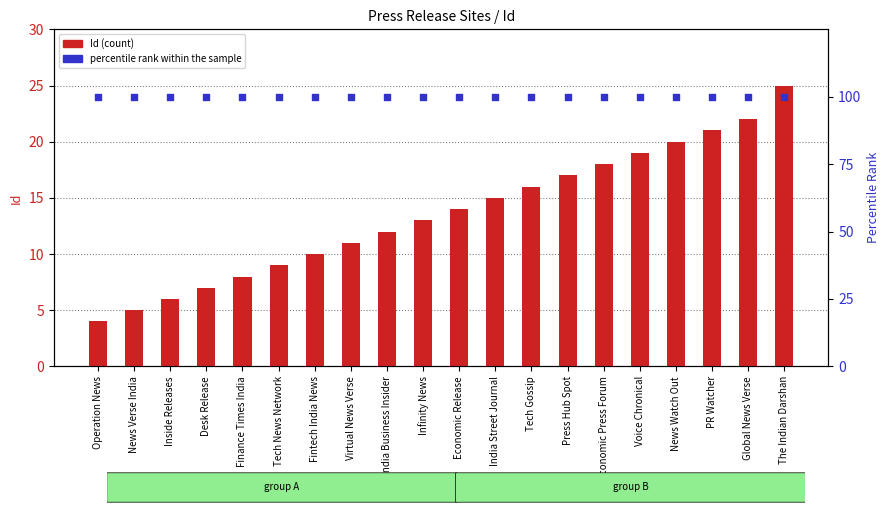

Which series has the largest total across all categories?

percentile rank within the sample